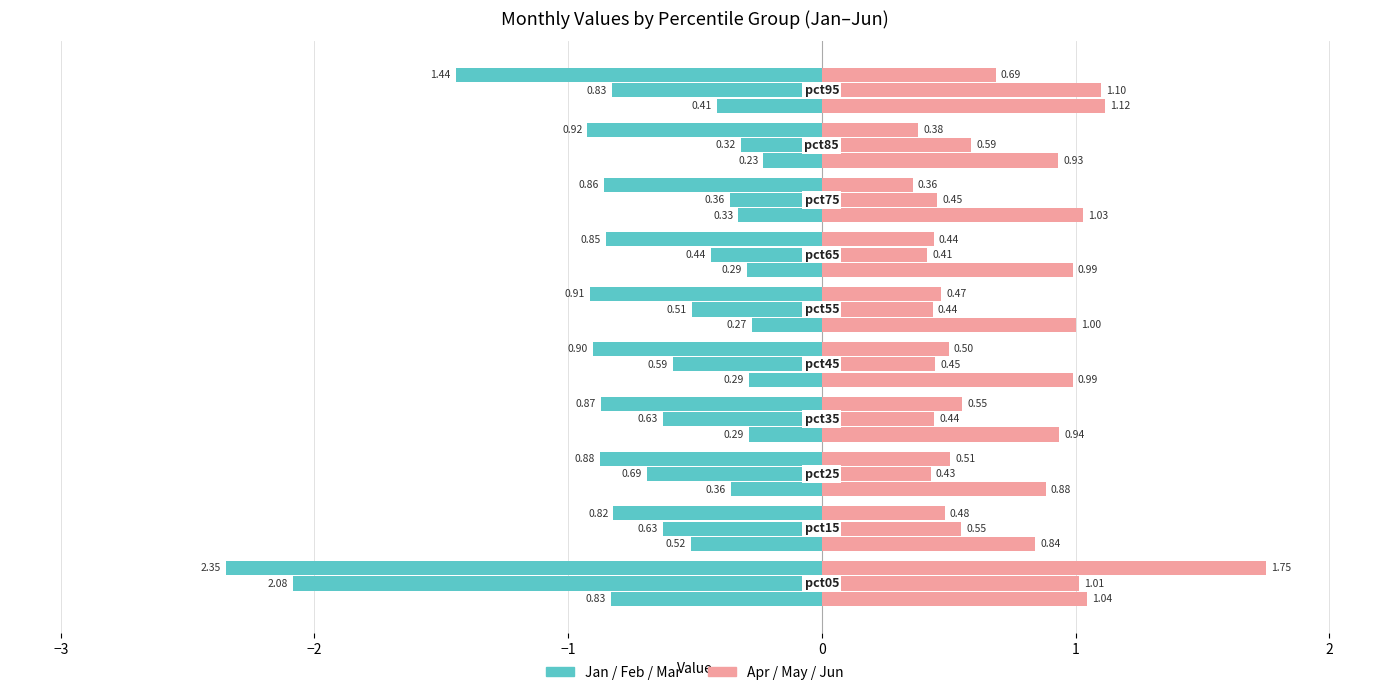

The value of Apr at −3 is 0.3. True or false?

False